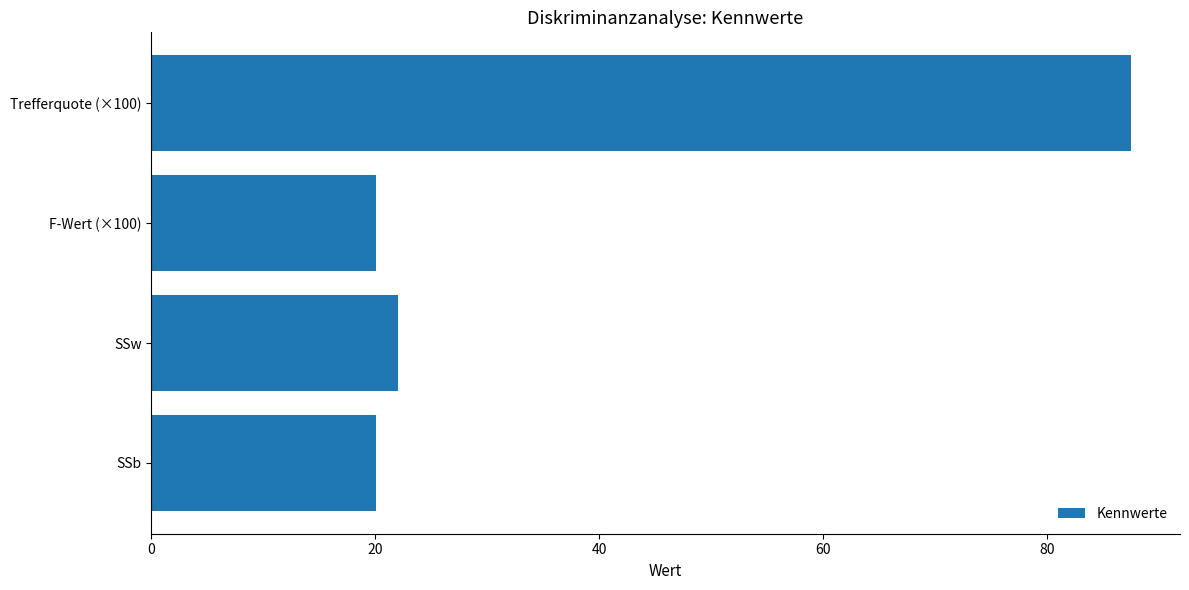

Between SSb and SSw, which is larger?

SSw